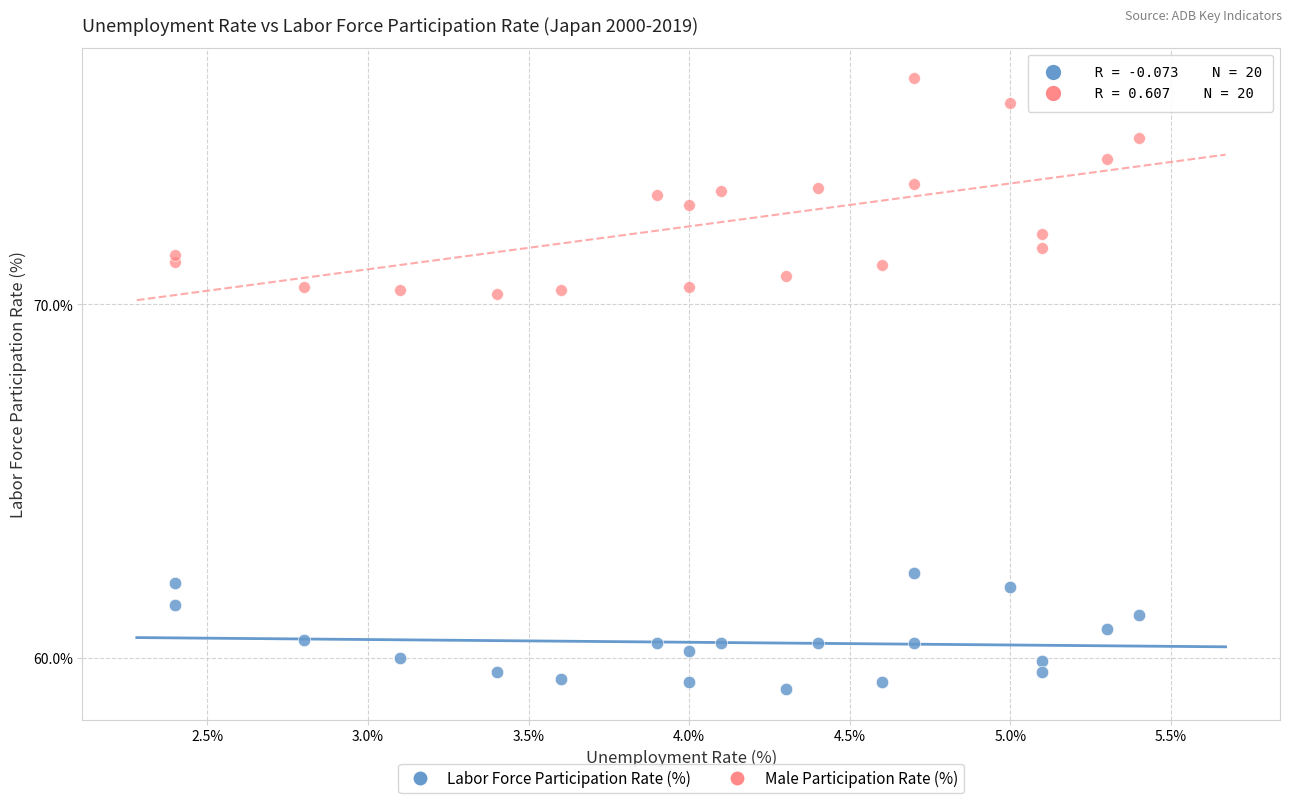

Which series reaches the minimum Y coordinate?

Labor Force Participation Rate (%)